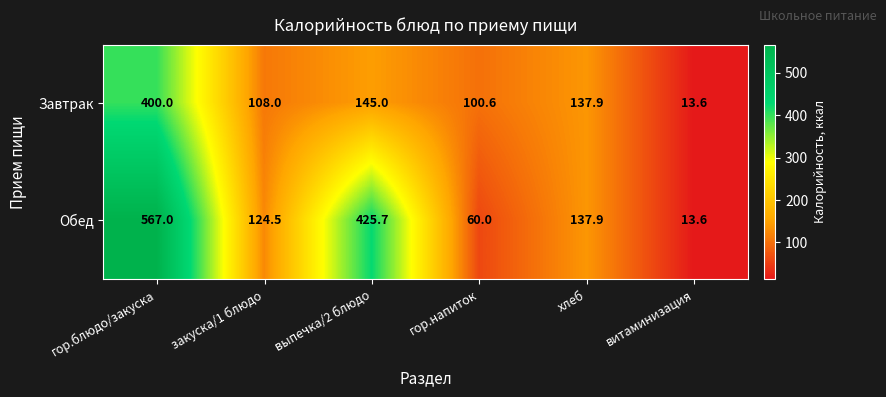

What is the difference between the Обед values at закуска/1 блюдо and хлеб?

13.4